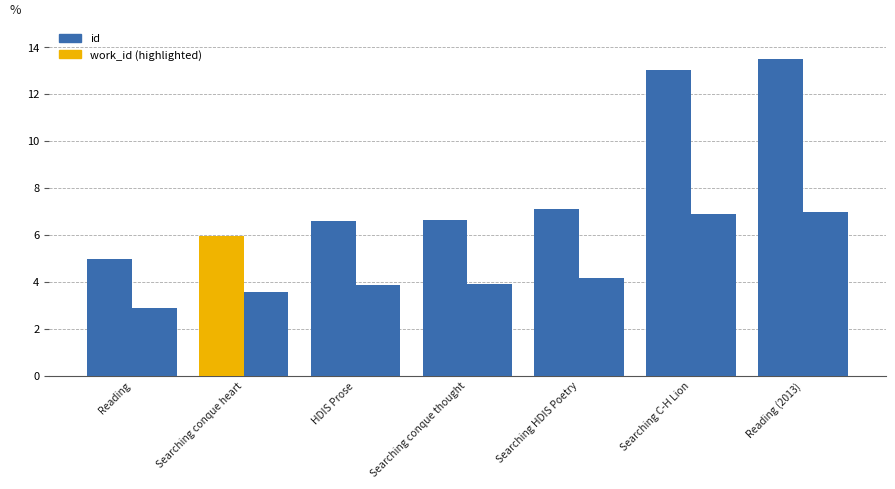

Does the chart contain any negative values?

No